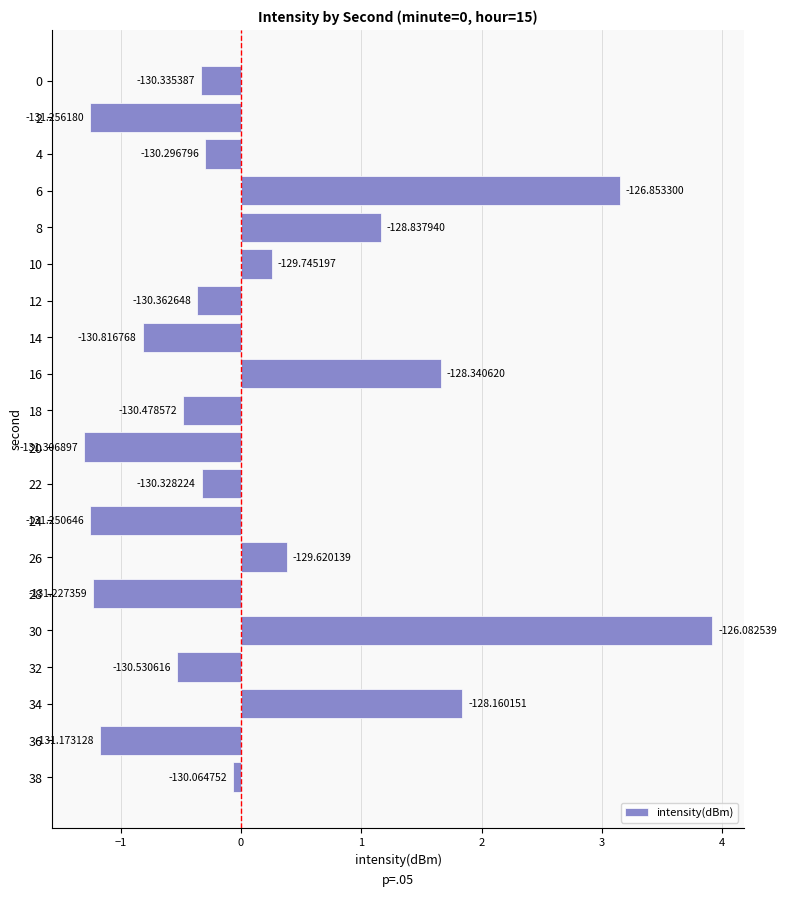

How many bars are there in total?

20